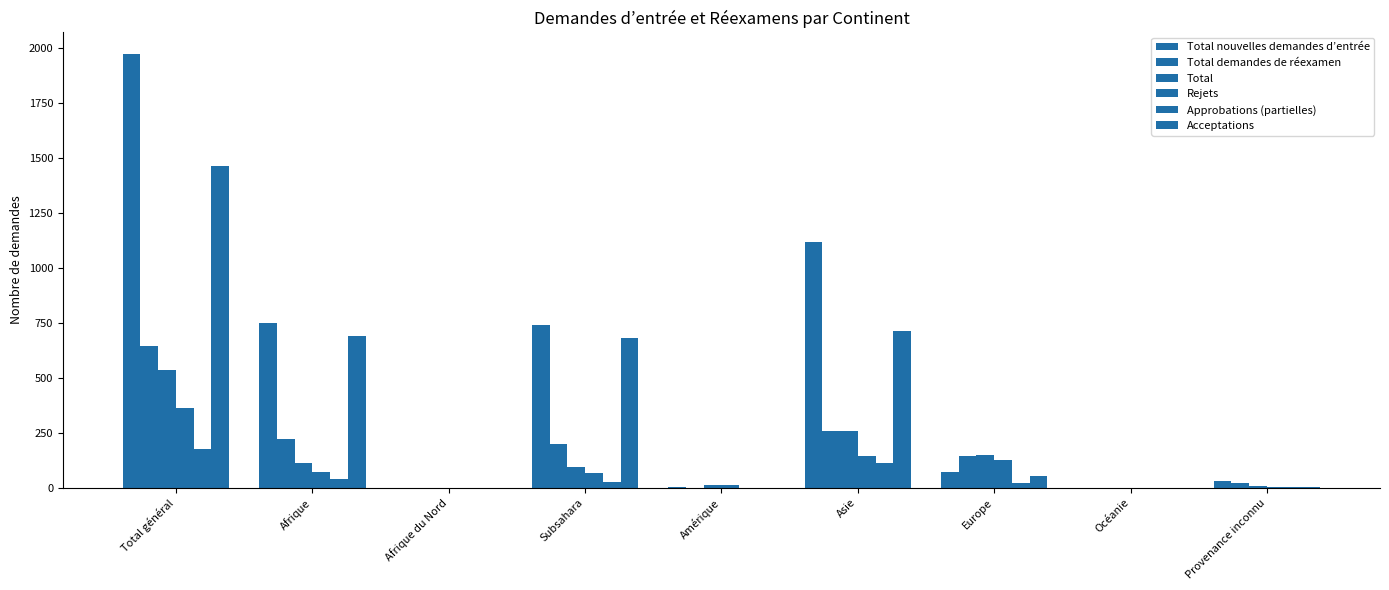

How many distinct data groups are displayed?

6